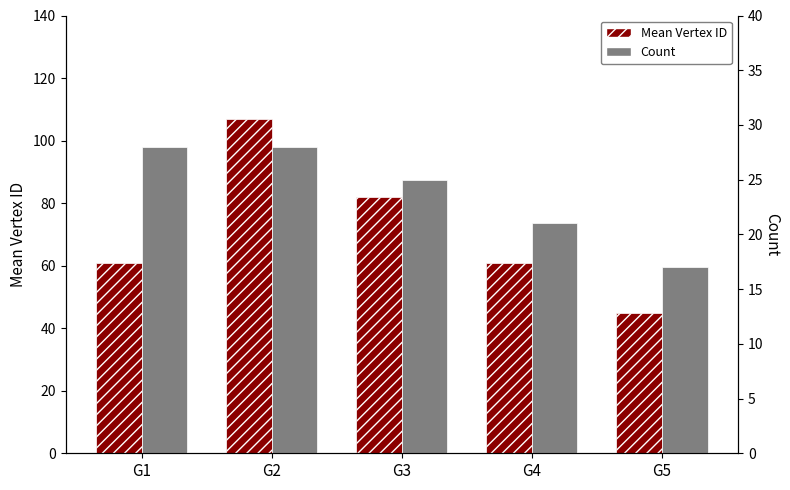

What value does the Mean Vertex ID series have at G2?

106.8